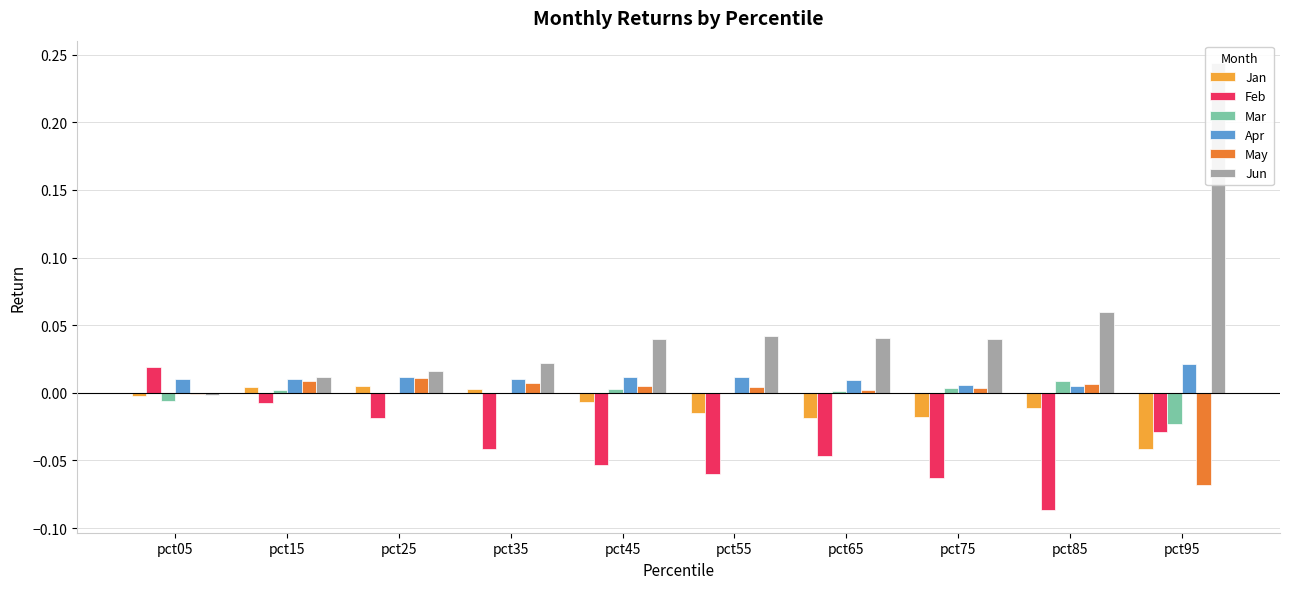

The Feb series shows -0.0 at pct15. True or false?

False